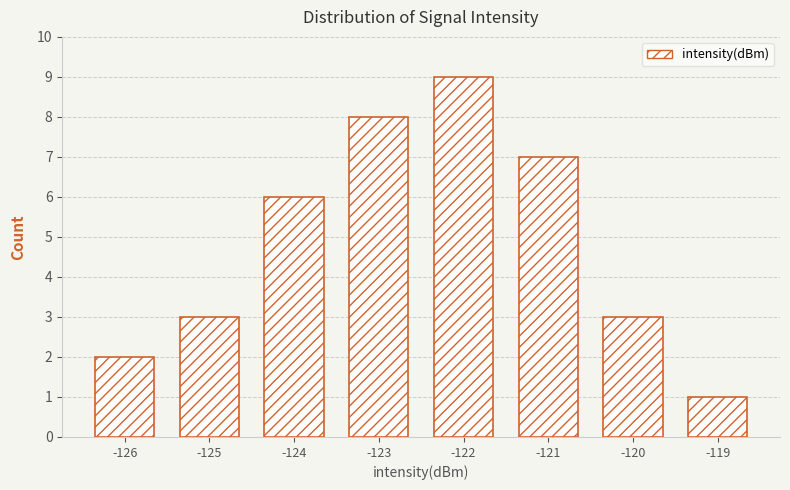

Reading left to right, extract all data points from this chart.

-126=2	-125=3	-124=6	-123=8	-122=9	-121=7	-120=3	-119=1